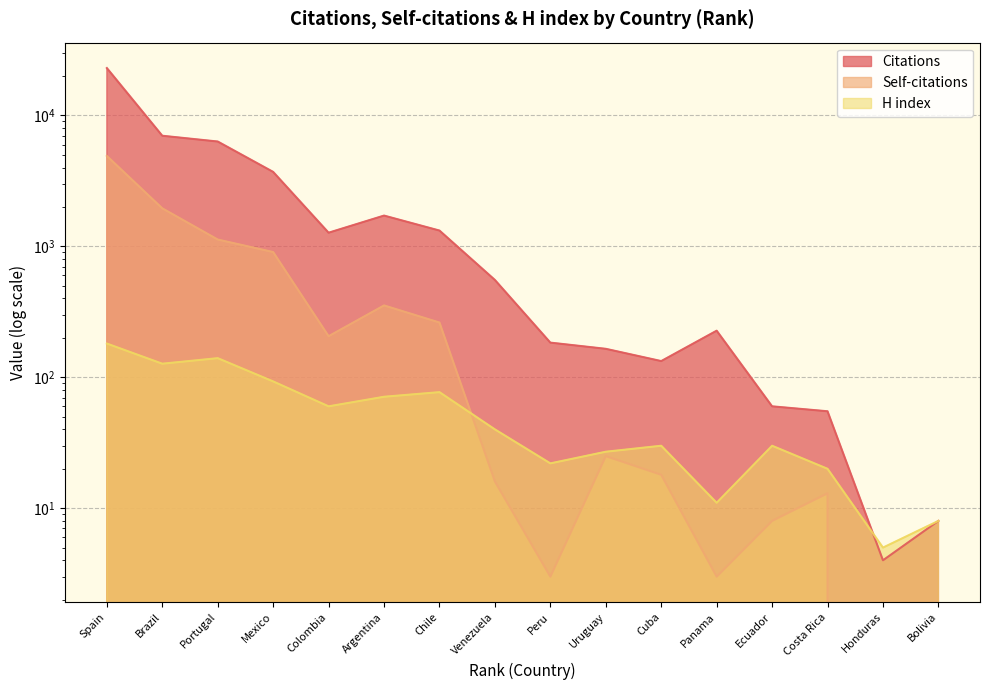

What is the value of the Self-citations point at the 13th from the left?

8